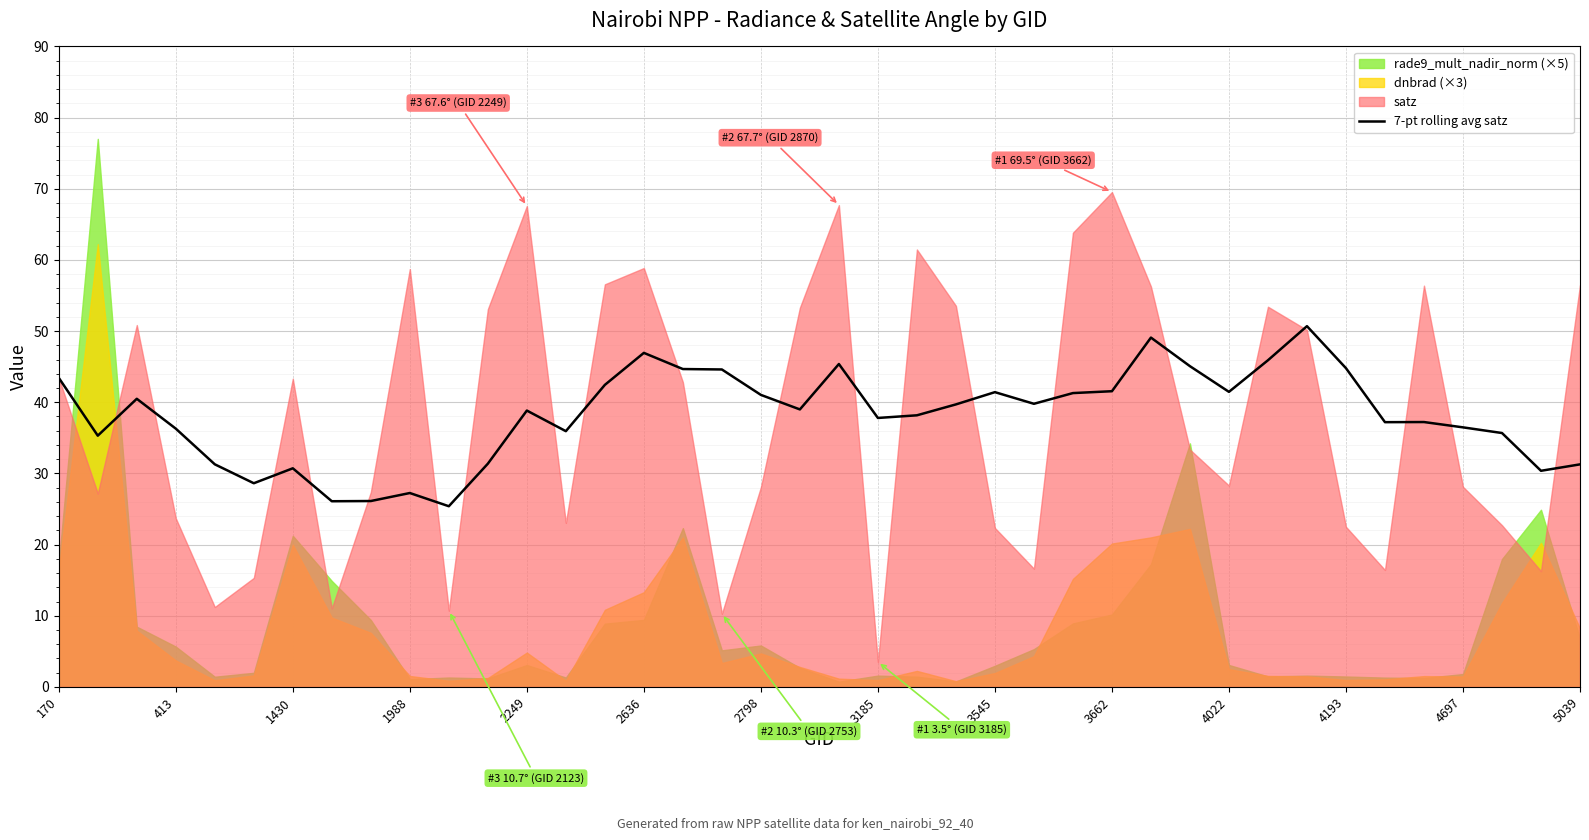

The chart shows a value of 39.8 at 25. True or false?

True